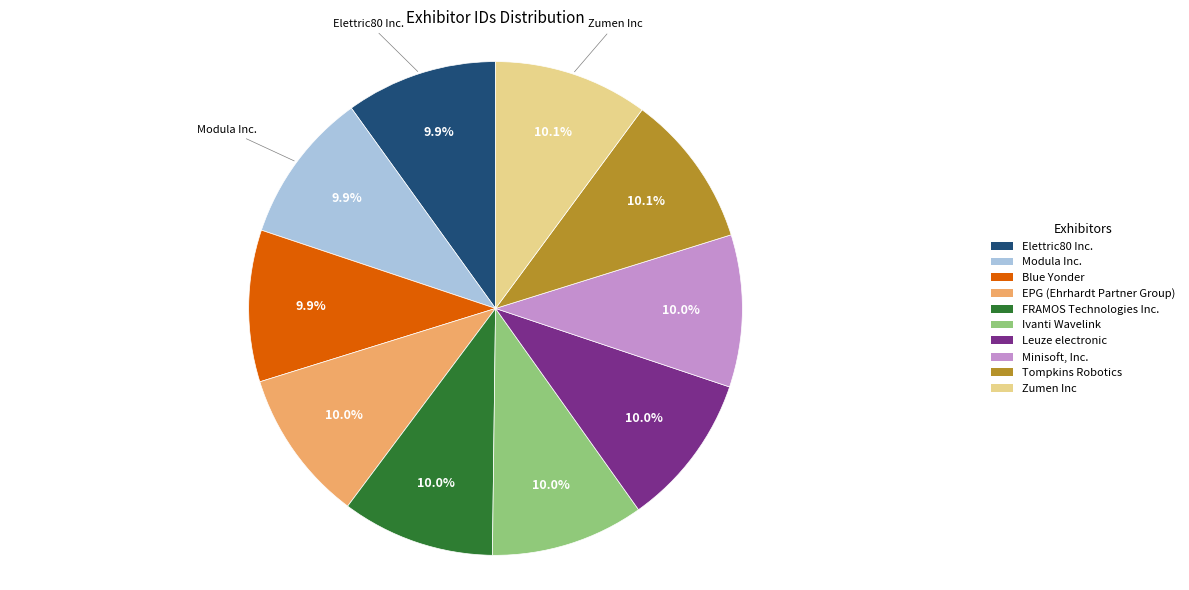

Count the number of slices in the pie.

10